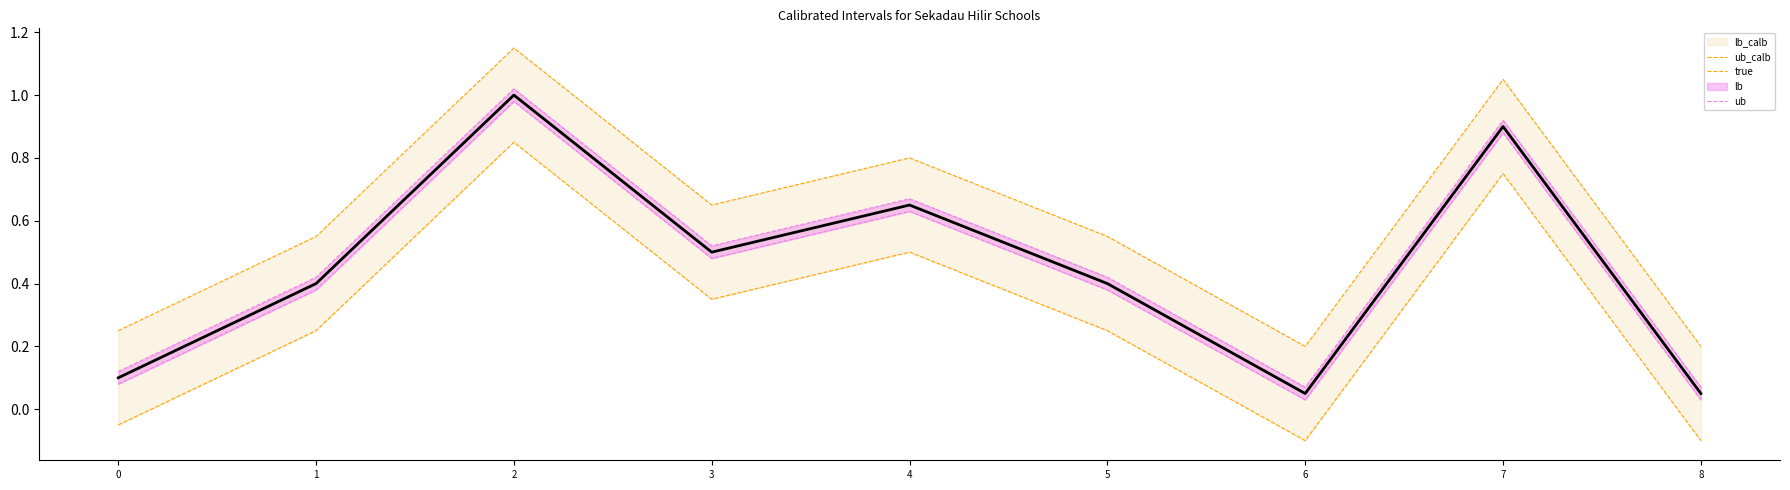

Reading left to right, extract all data points from this chart.

lb_calb: 0=-0.0	1=0.2	2=0.8	3=0.3	4=0.5	5=0.2	6=-0.1	7=0.7	8=-0.1
ub_calb: 0=0.2	1=0.6	2=1.1	3=0.7	4=0.8	5=0.6	6=0.2	7=1.0	8=0.2
lb: 0=0.1	1=0.4	2=1.0	3=0.5	4=0.6	5=0.4	6=0.0	7=0.9	8=0.0
ub: 0=0.1	1=0.4	2=1.0	3=0.5	4=0.7	5=0.4	6=0.1	7=0.9	8=0.1
true: 0=0.1	1=0.4	2=1.0	3=0.5	4=0.6	5=0.4	6=0.1	7=0.9	8=0.1